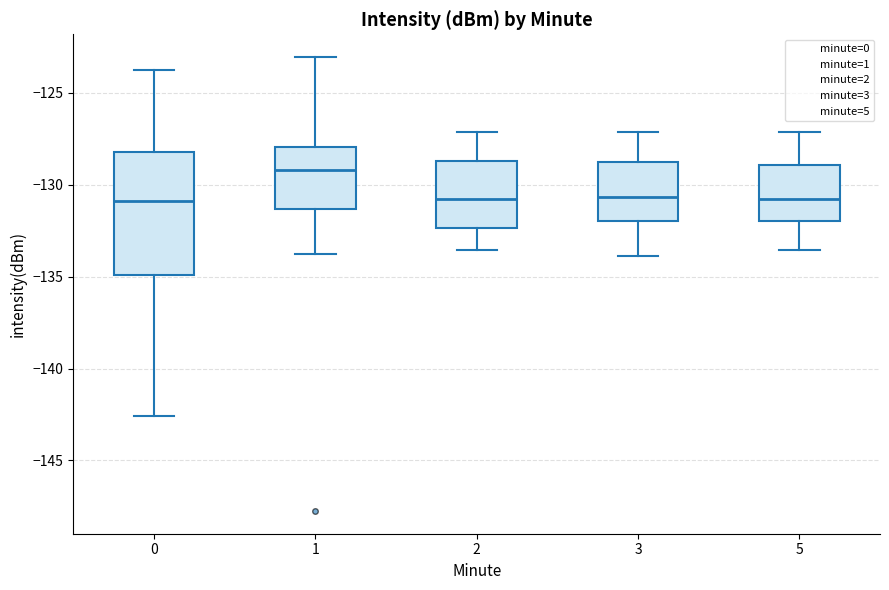

Where does the upper whisker of the box at x = 5 end on the y-axis? The values are not printed on the chart, so give them approximately, as read against the axis.

-127.0